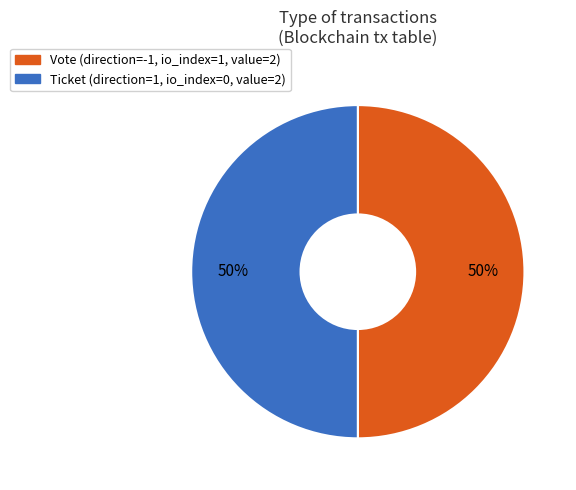

What is the ratio of the value at Ticket to the value at Vote?

1.0